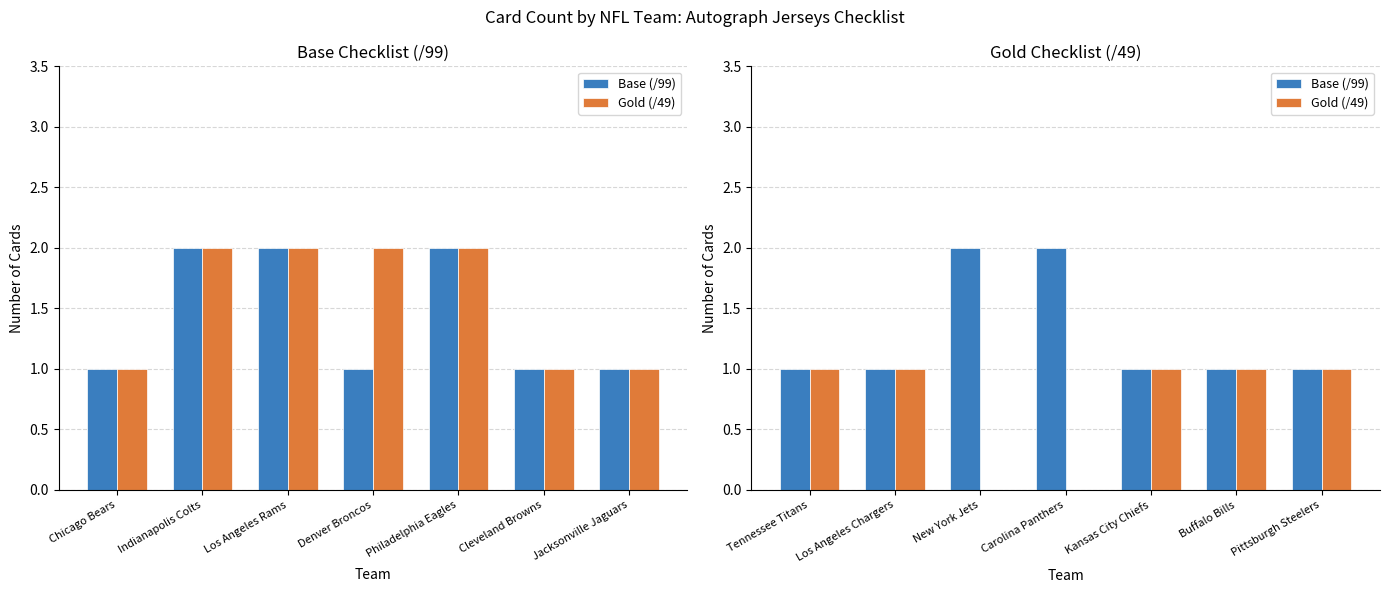

True or false: Base (/99) has a value of 2 at New York Jets.

True